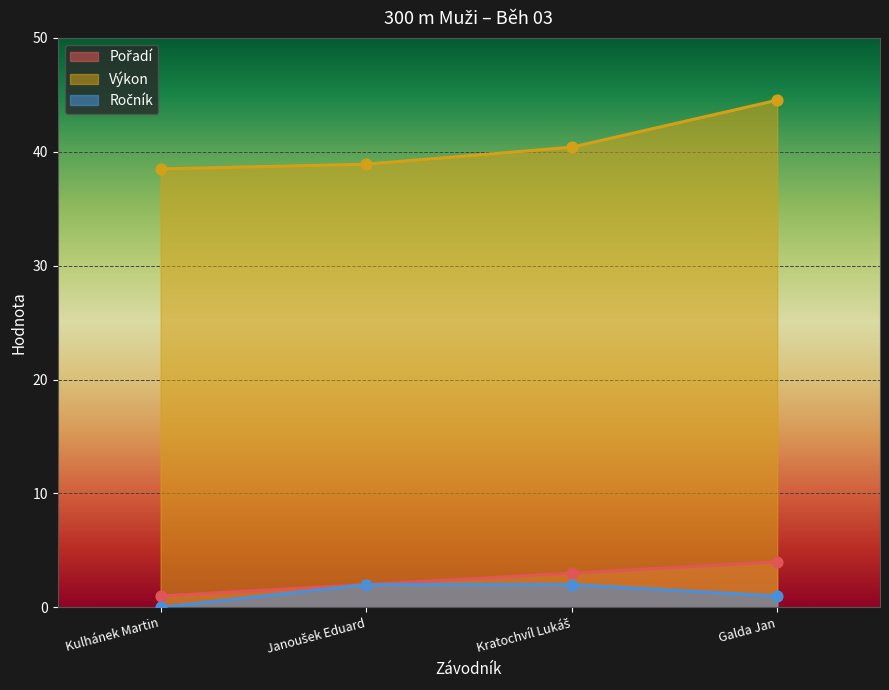

At which category is the sum across all series the highest?

Galda Jan